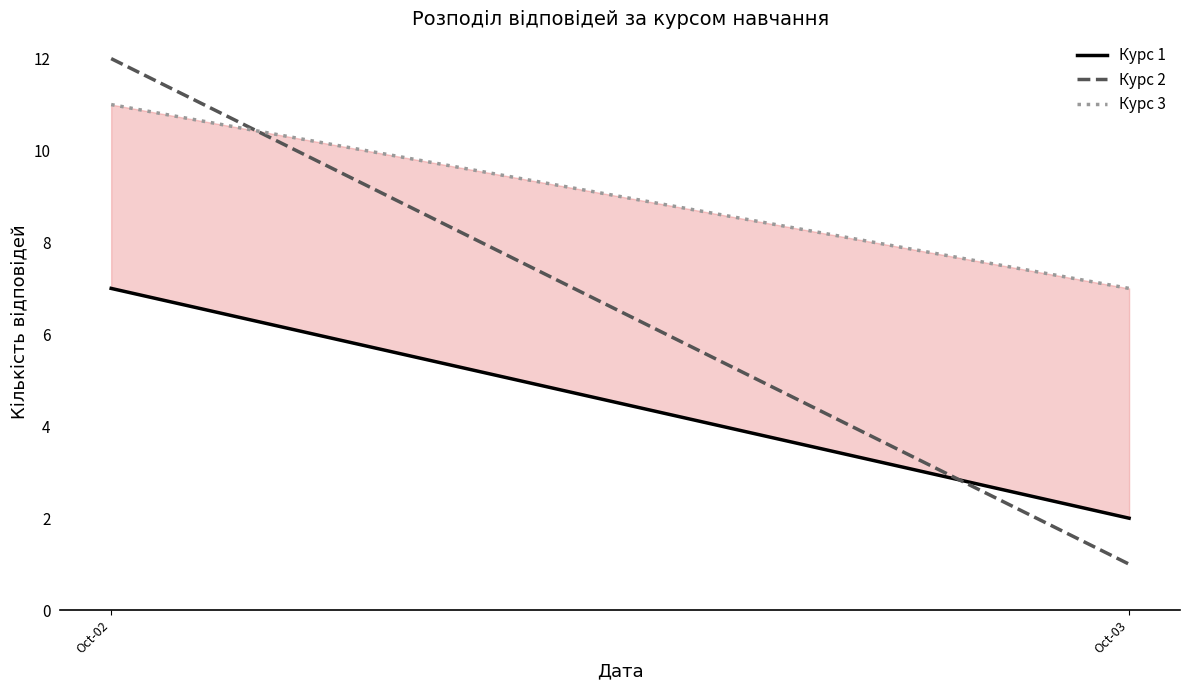

Reading left to right, transcribe all the data shown in this chart.

Курс 1: 7	2
Курс 2: 12	1
Курс 3: 11	7